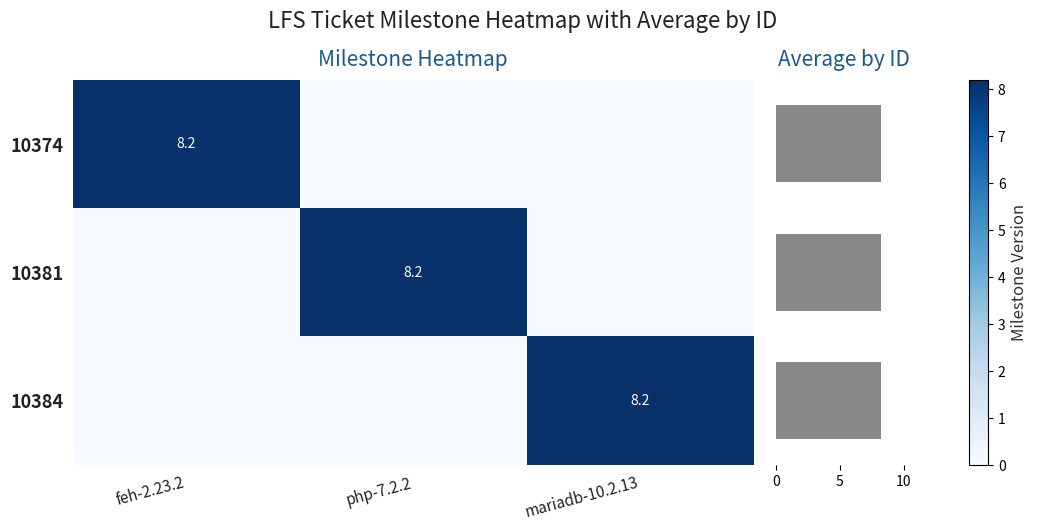

The value of 10384 at mariadb-10.2.13 is 8.2. True or false?

True